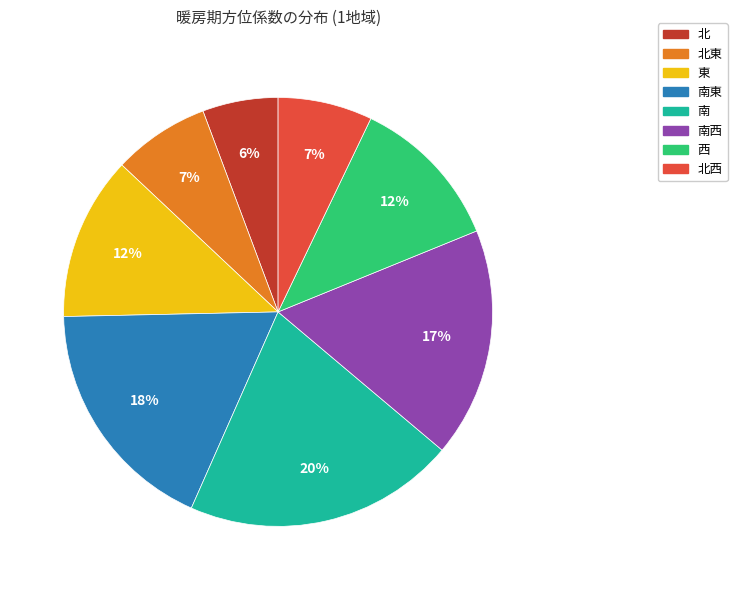

To the nearest percent, what is the average slice percentage?

12%